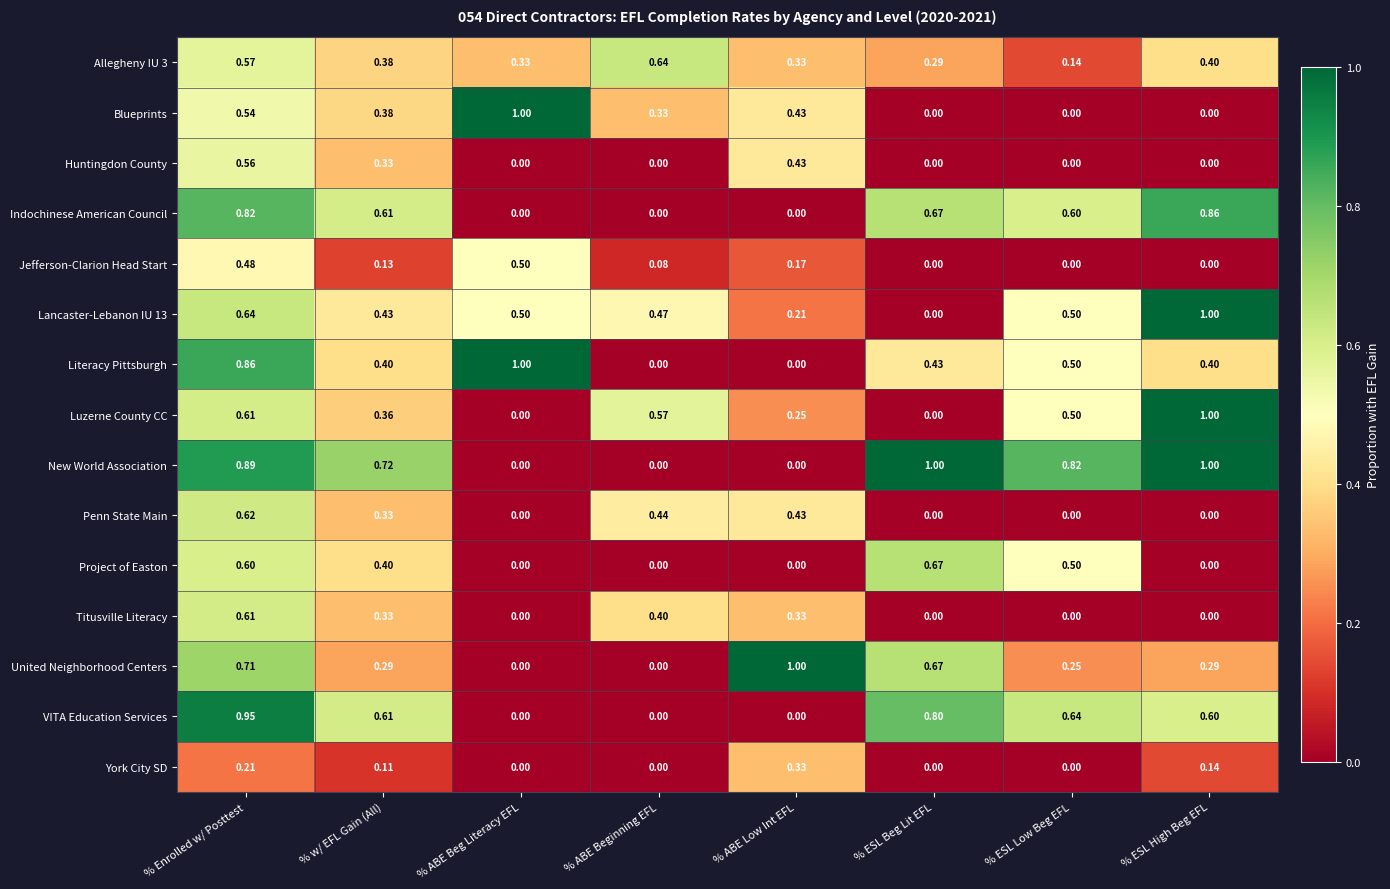

Is the value of Lancaster-Lebanon IU 13 at % ABE Low Int EFL greater than the value of Huntingdon County at % w/ EFL Gain (All)?

No